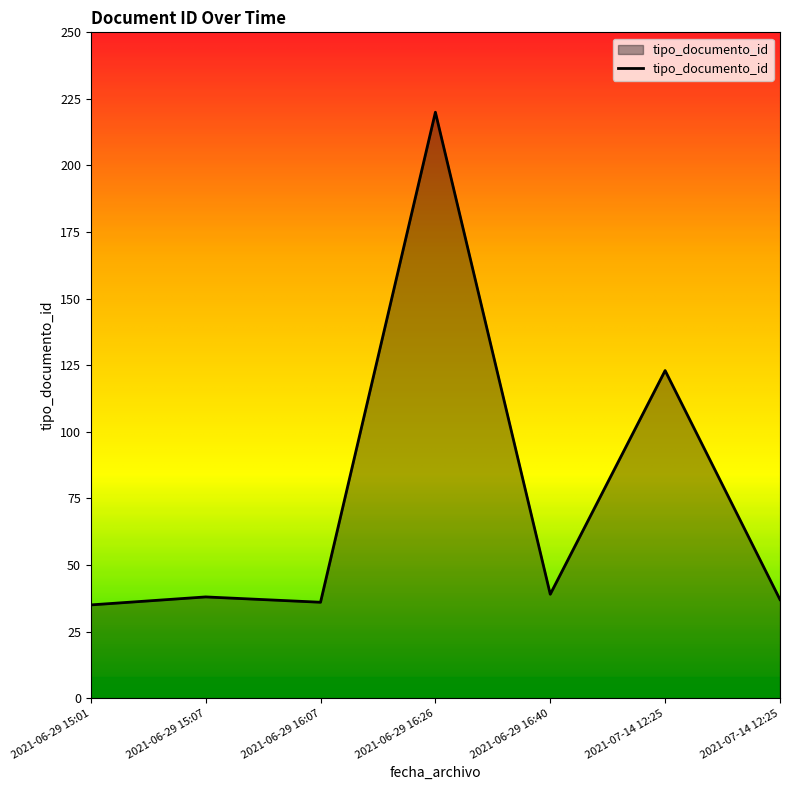

How many distinct data groups are displayed?

1